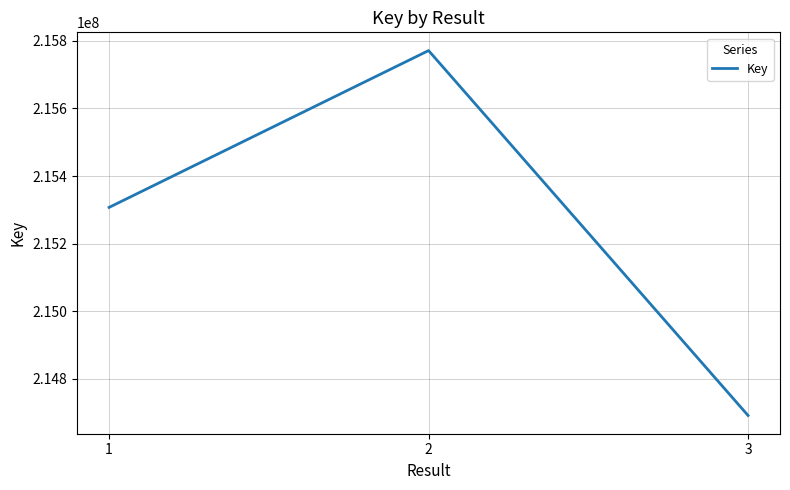

The chart shows a value of 214692129 at 3. True or false?

True